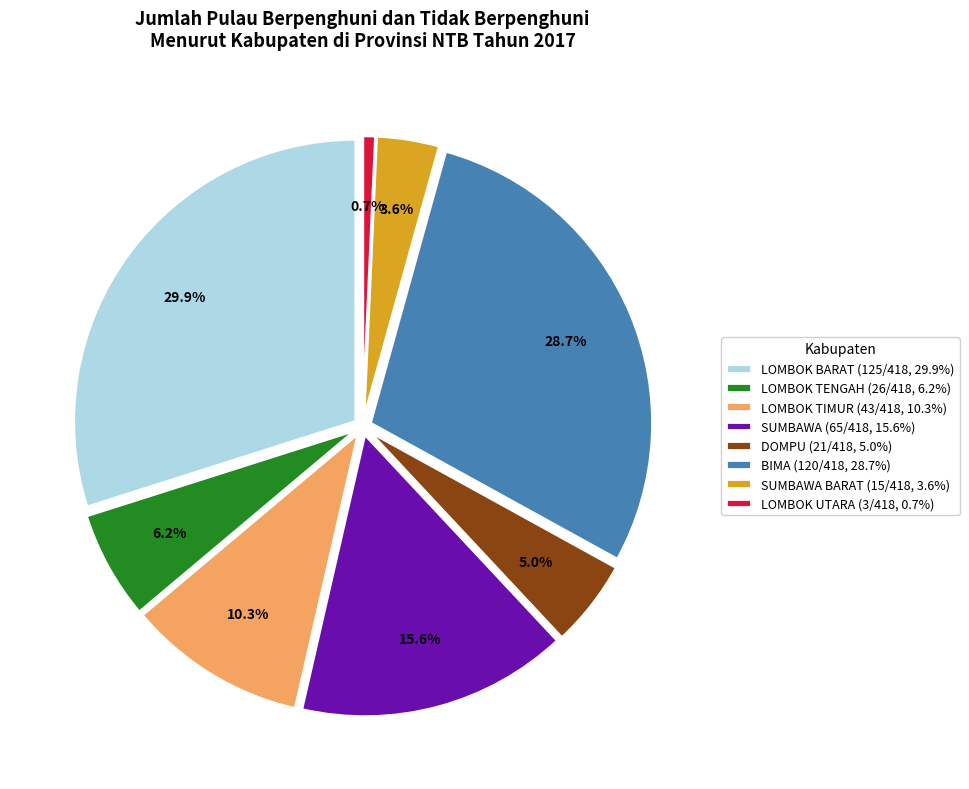

How many segments does this pie chart have?

8